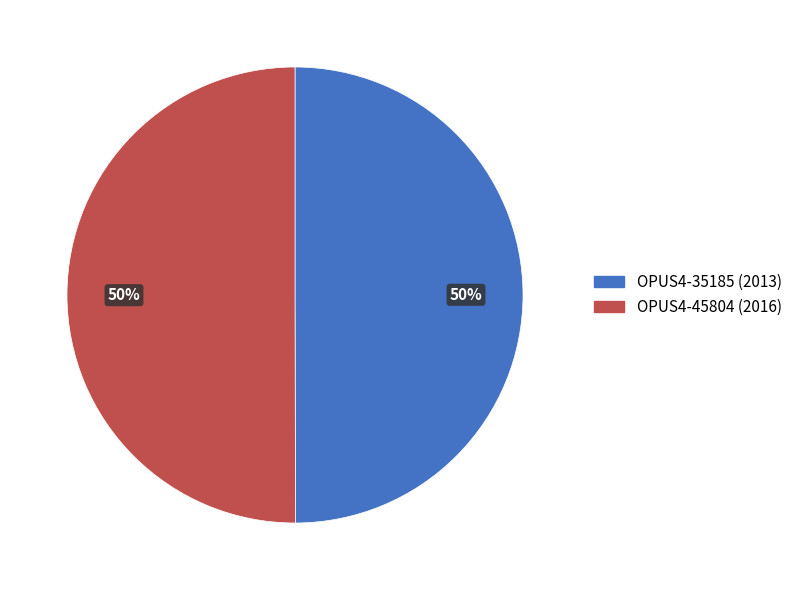

What is the ratio of the value at OPUS4-35185 to the value at OPUS4-45804?

1.0